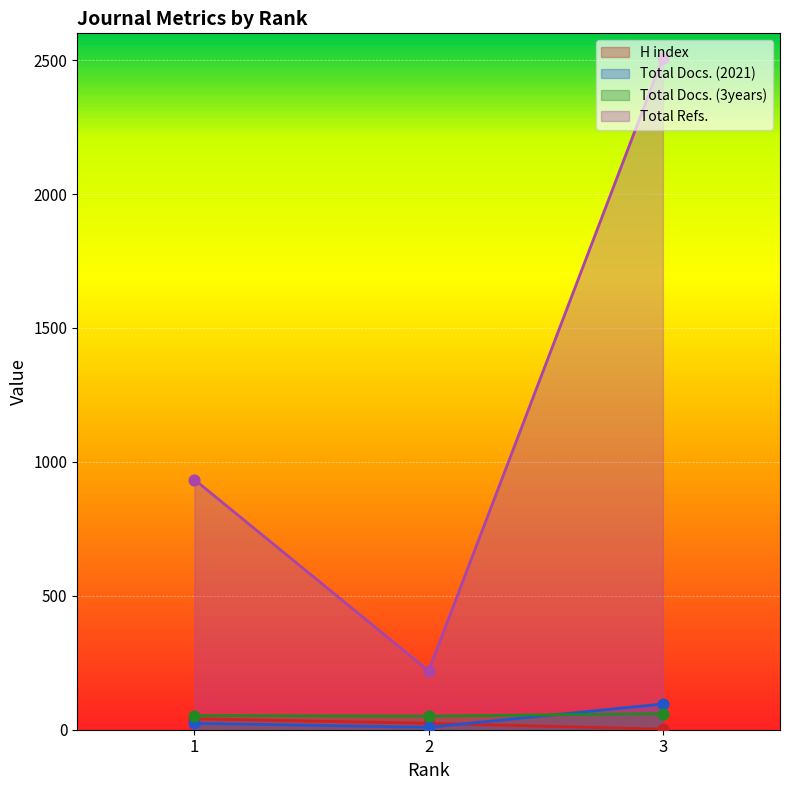

Is the value of H index at 1 greater than the value of Total Docs. (2021) at 3?

No